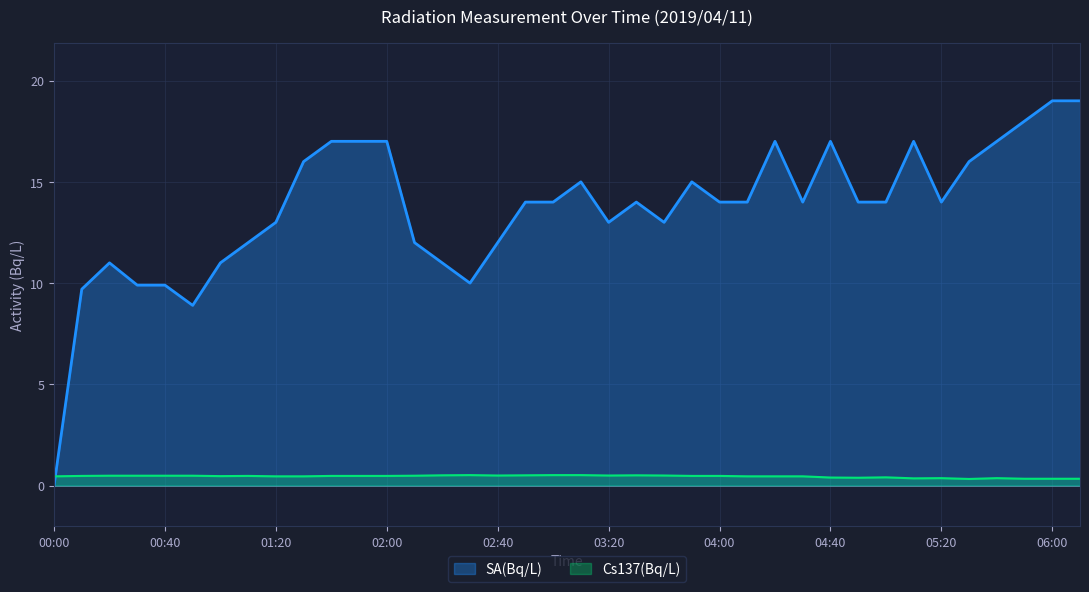

What are all the series names shown in the legend?

SA(Bq/L), Cs137(Bq/L)